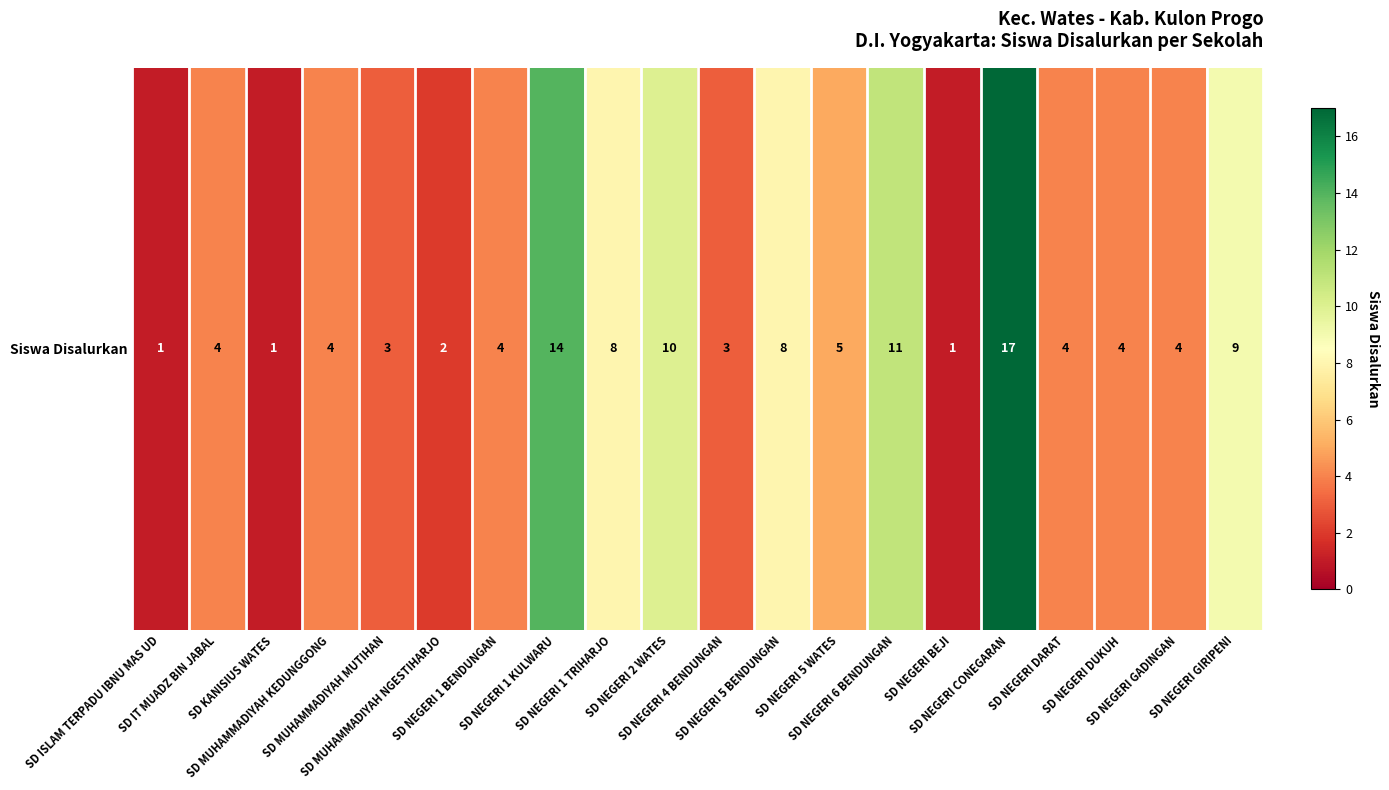

Approximately how many times larger is the value at SD ISLAM TERPADU IBNU MAS UD compared to SD IT MUADZ BIN JABAL?

0.2